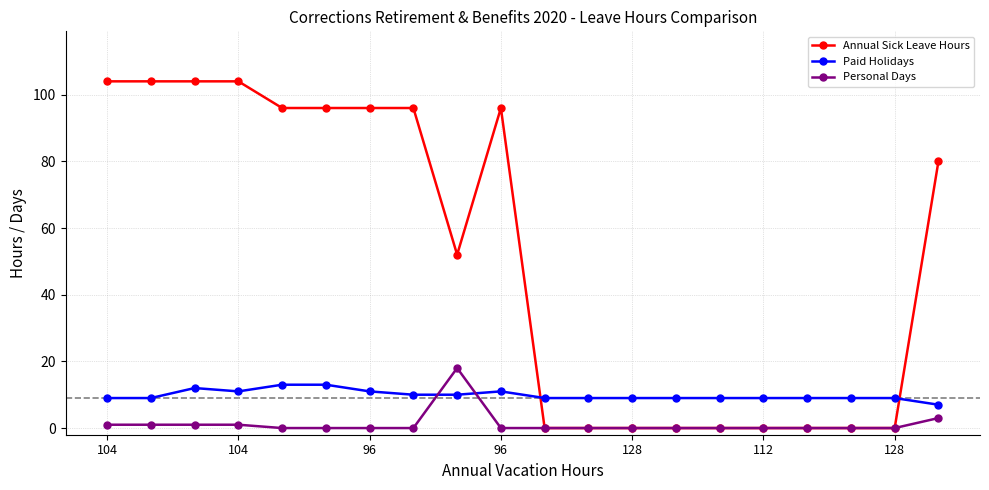

Rank the series by their maximum value, from highest to lowest.

Annual Sick Leave Hours, Personal Days, Paid Holidays